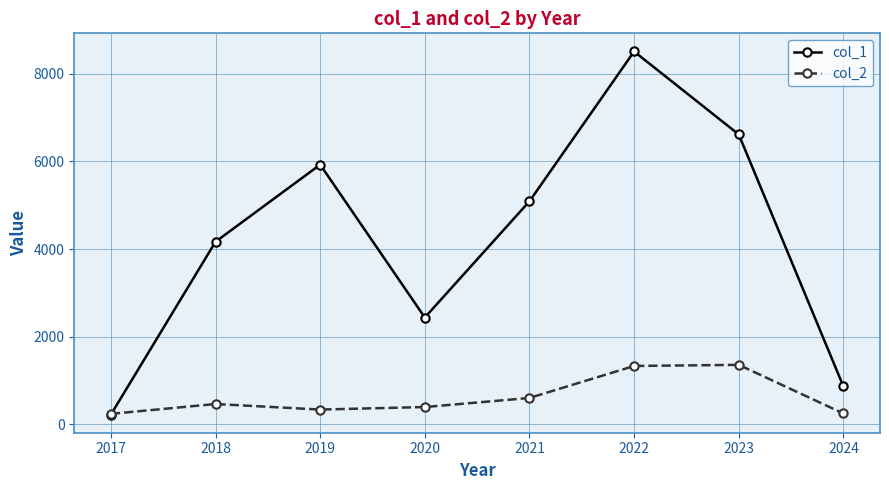

Which series has the largest total across all categories?

col_1